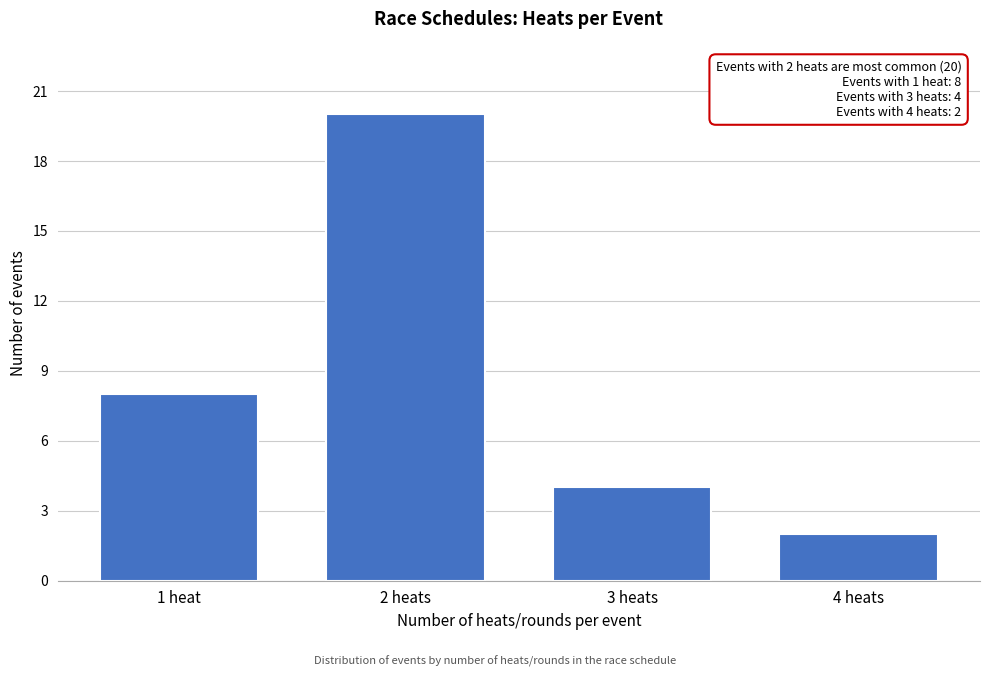

Reading left to right, list all the values displayed in this chart.

1 heat=8	2 heats=20	3 heats=4	4 heats=2